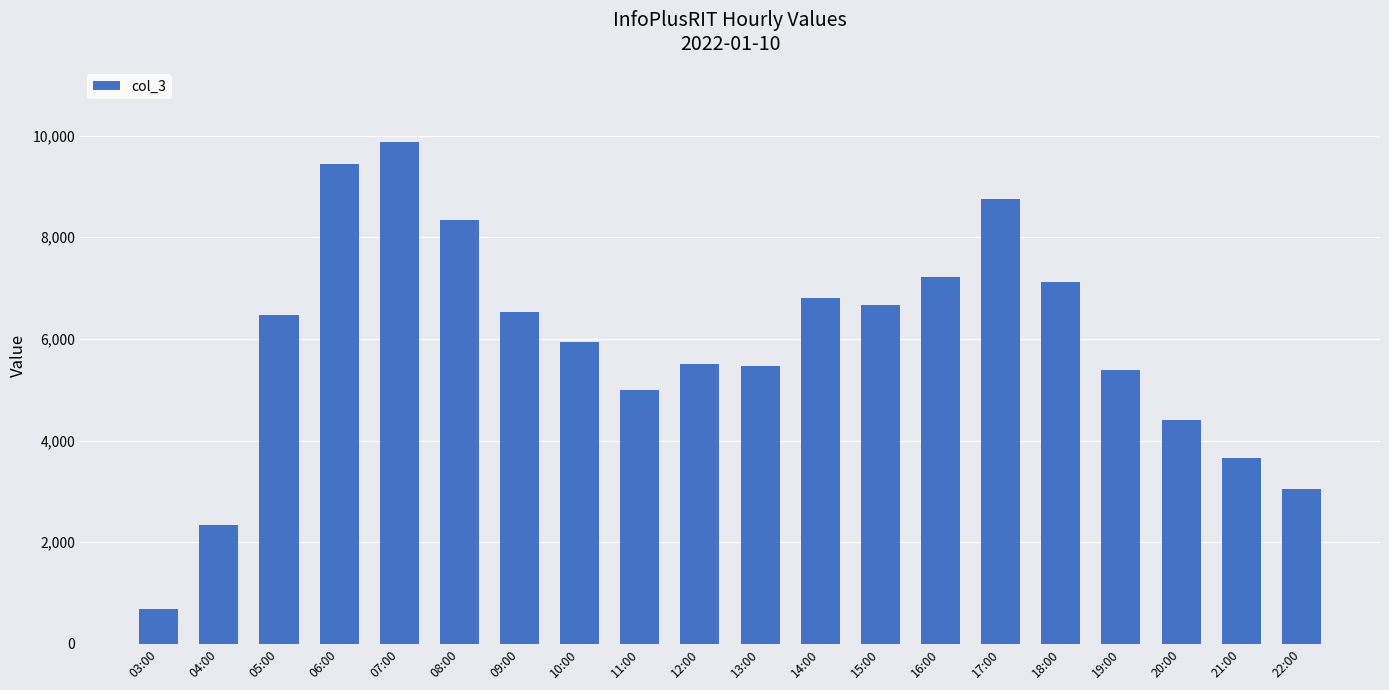

How many bars are there in total?

20